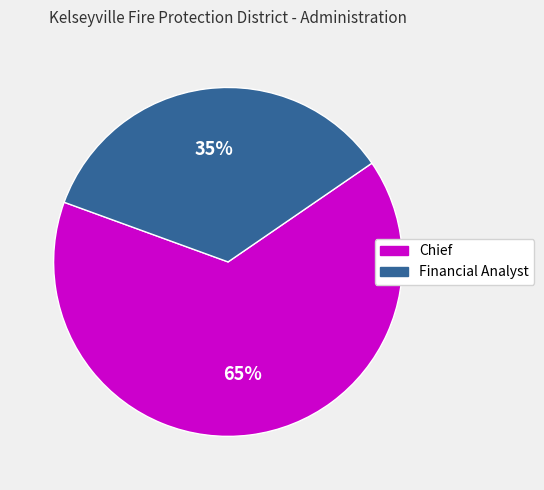

Do Chief and Financial Analyst together represent more than half of the pie?

Yes